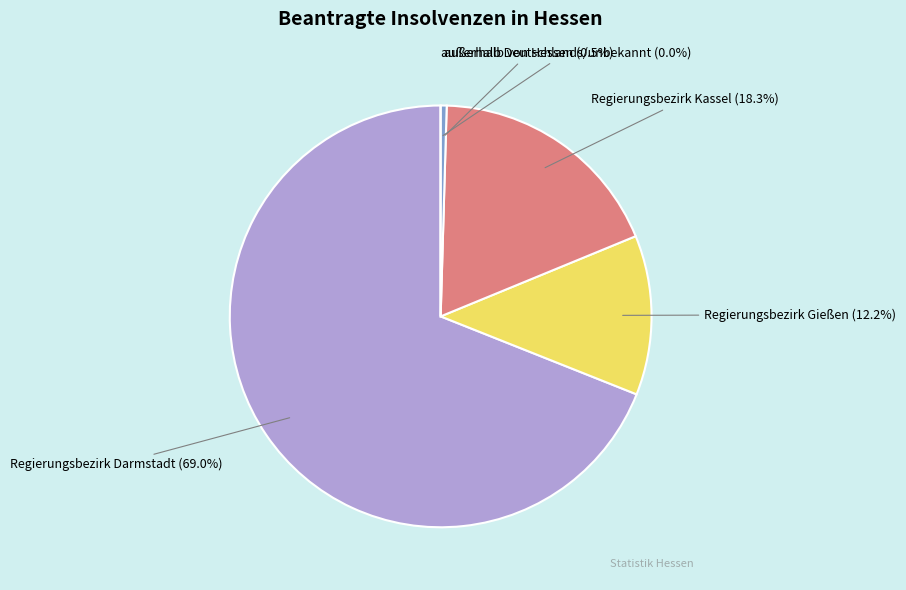

What percentage do außerhalb von Hessen and außerhalb Deutschlands/unbekannt together represent?

0.5%